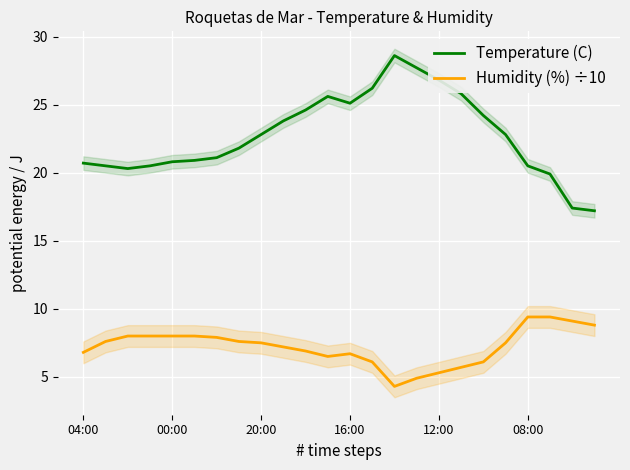

True or false: Humidity (%) ÷10 and Temperature (C) intersect in this chart.

False